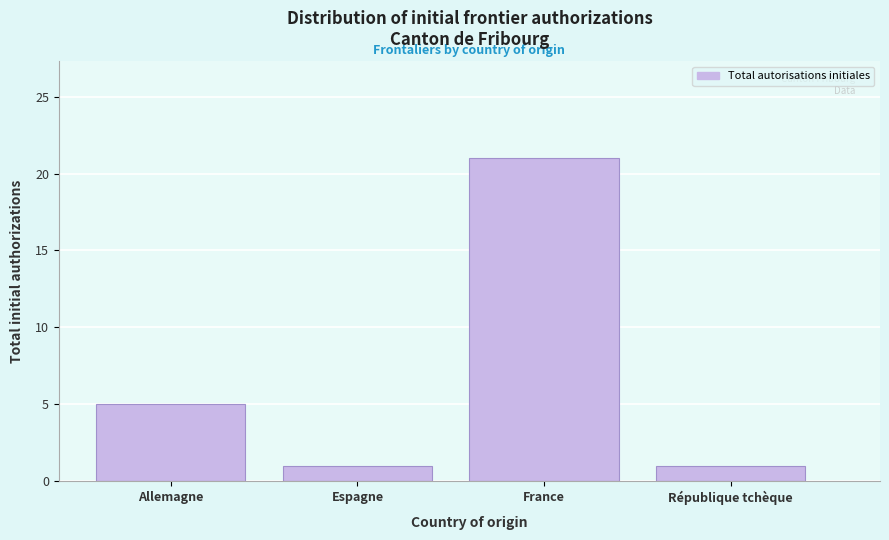

Reading right to left, transcribe all the data shown in this chart.

1	21	1	5